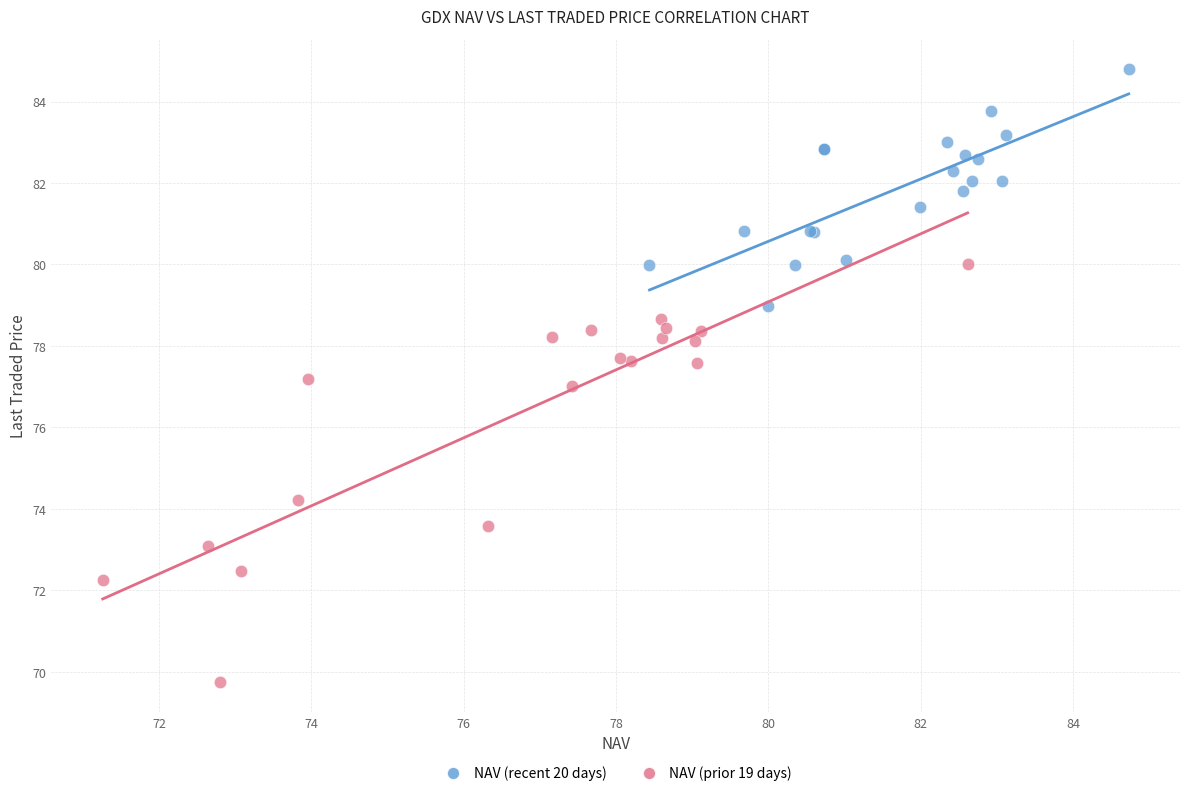

Which series has the largest Y range (max minus min)?

NAV (prior 19 days)